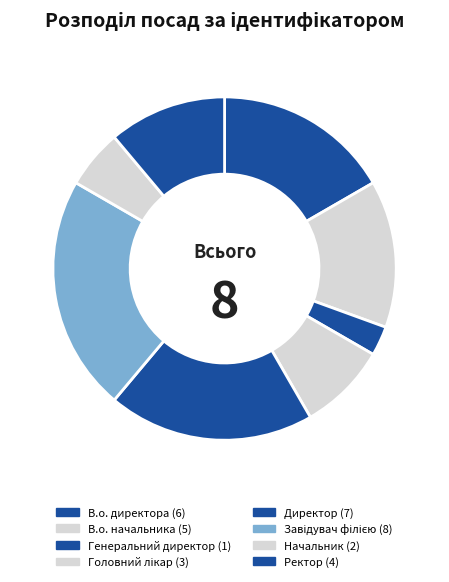

Approximately how many times larger is the value at Начальник compared to Директор?

0.3